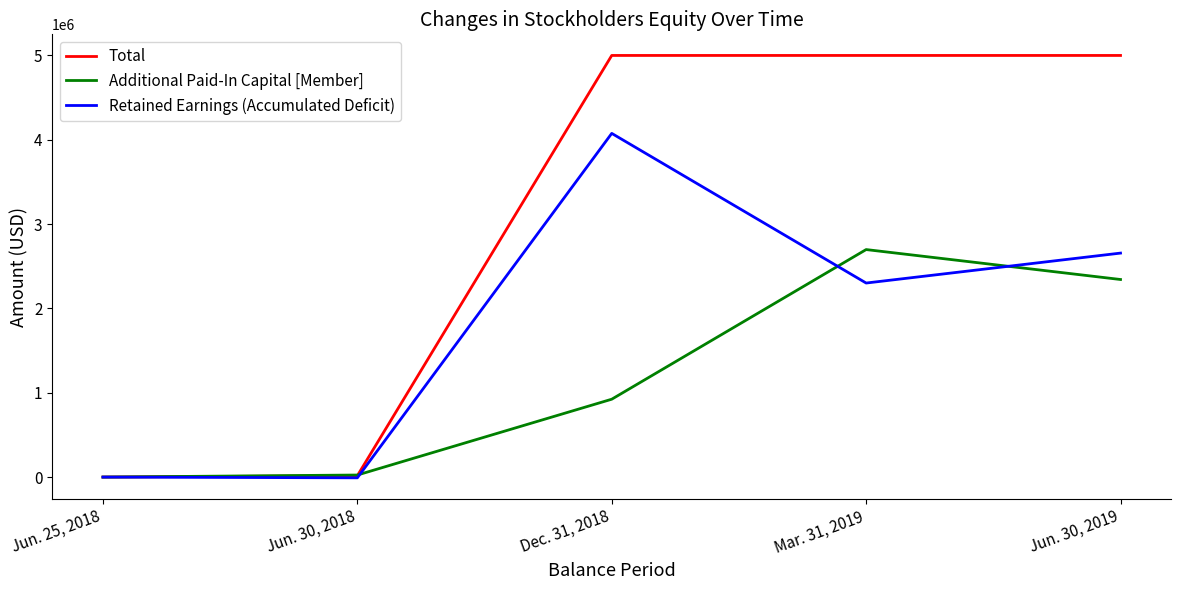

What is the approximate value of Additional Paid-In Capital [Member] at Dec. 31, 2018, to the nearest 50?

923400